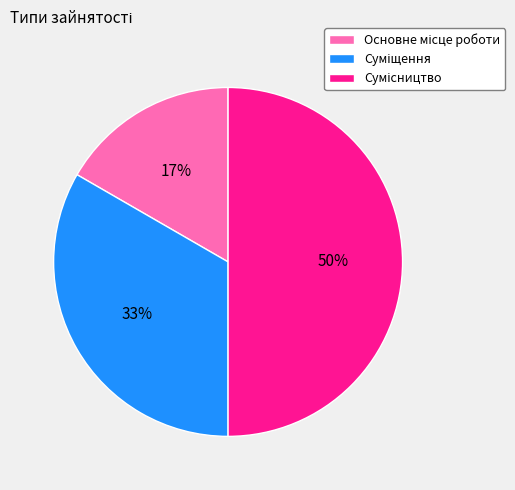

How many segments does this pie chart have?

3